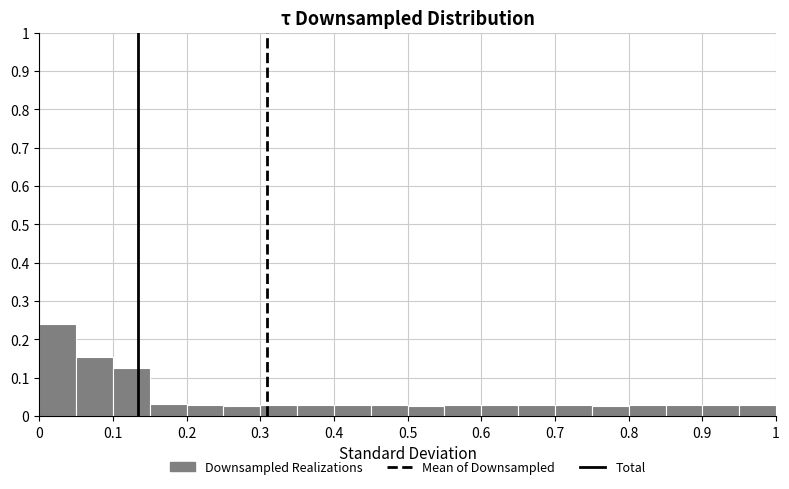

Over which range of the x-axis is the bar tallest?

0.00 to 0.05